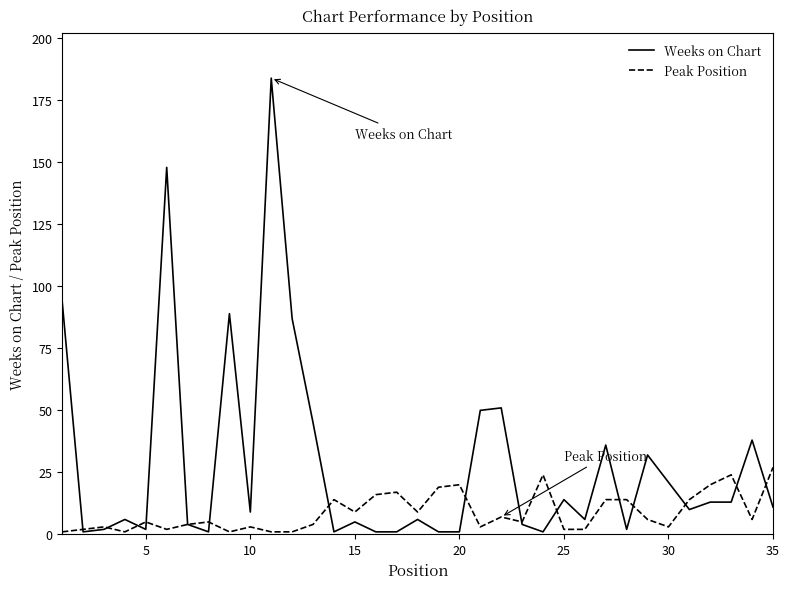

Rank the series by their average value, from highest to lowest.

Weeks on Chart, Peak Position